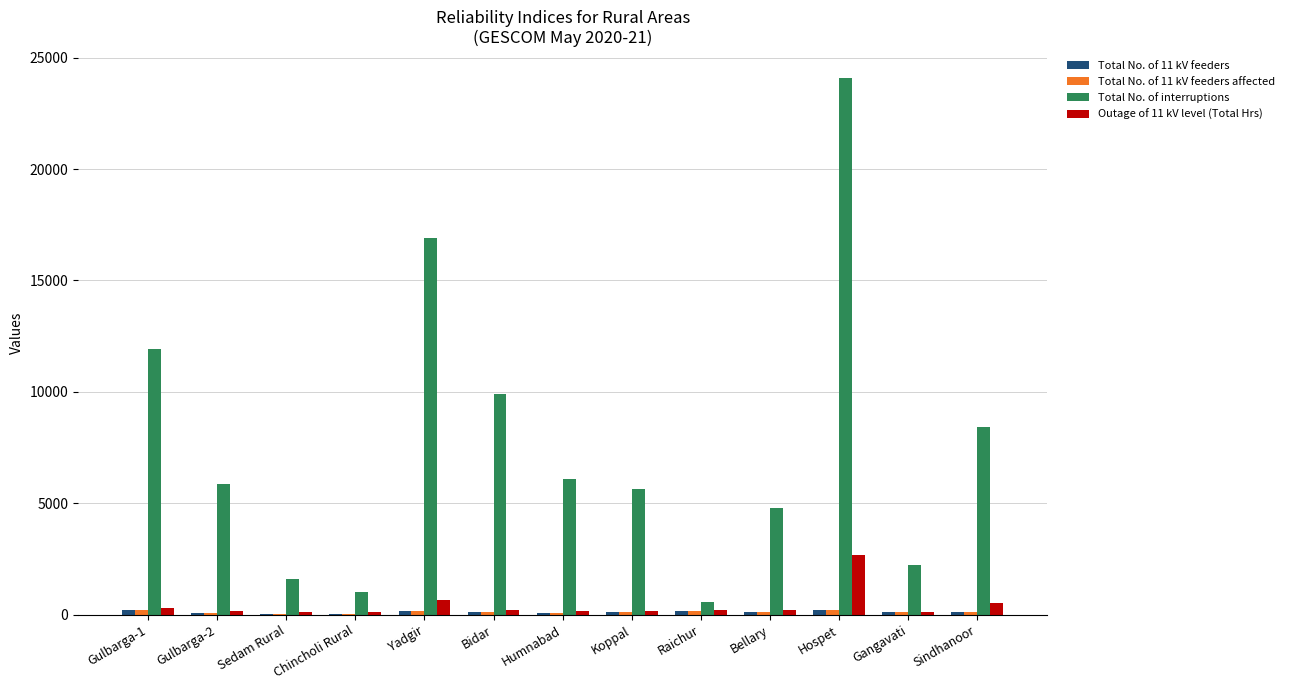

Which series changed the most between Humnabad and Gangavati?

Total No. of interruptions